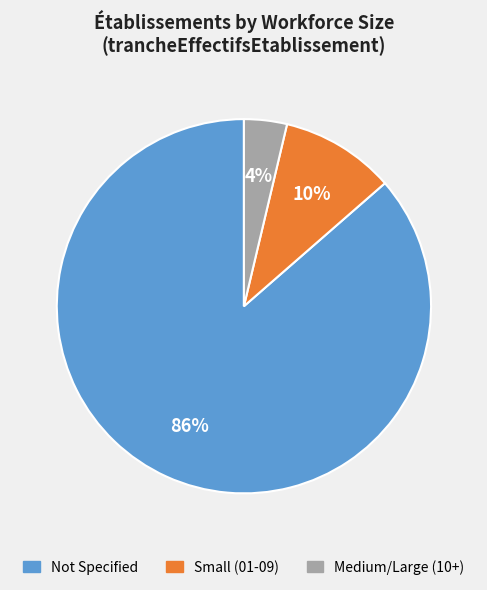

Is there a majority slice in this chart?

Yes